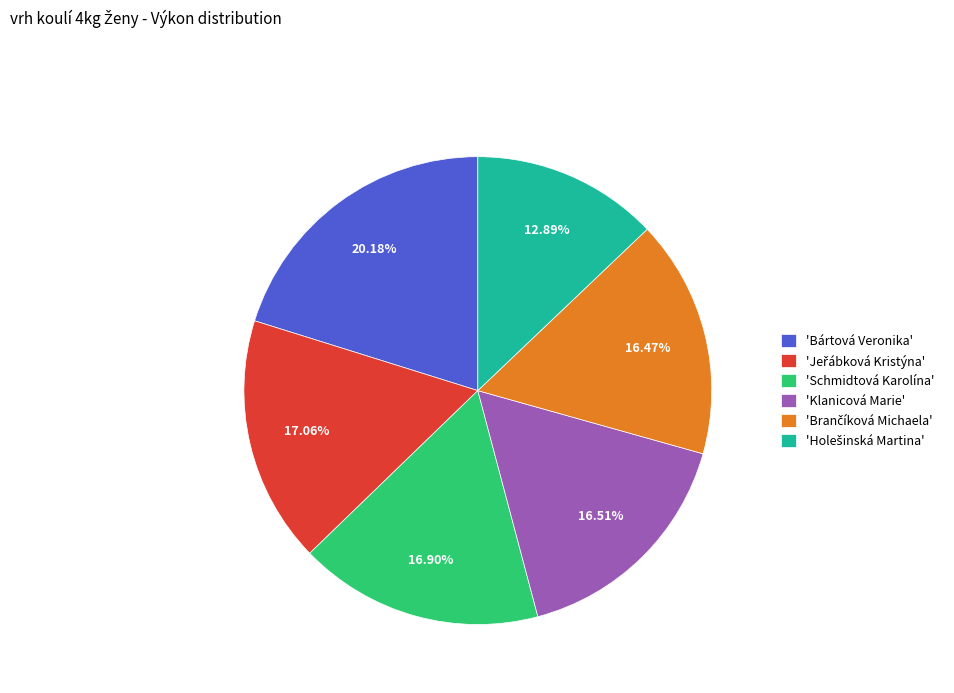

Is the sum of 'Schmidtová Karolína' and 'Bártová Veronika' greater than half?

No